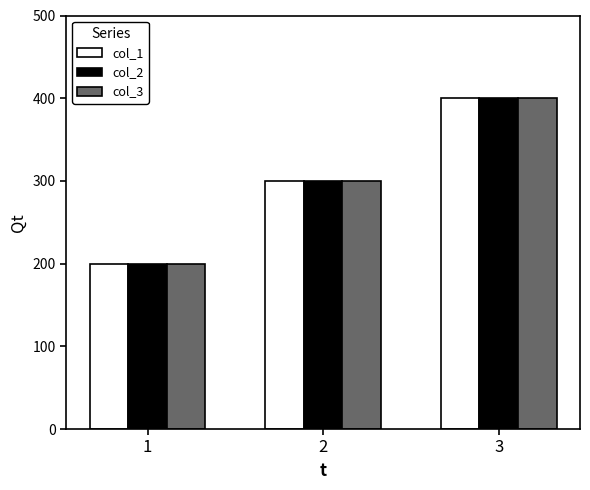

What is the difference between the col_3 values at 2 and 3?

100